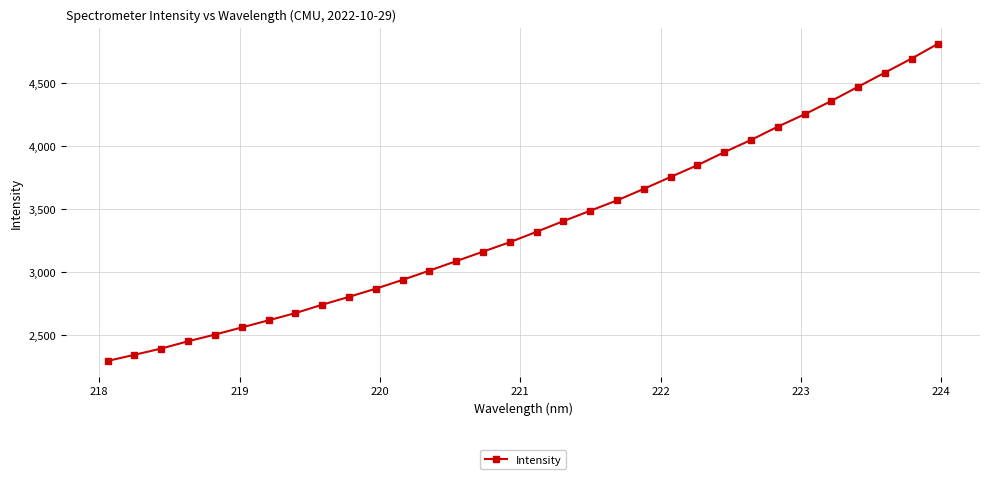

What is the sum of all values?

108062.2